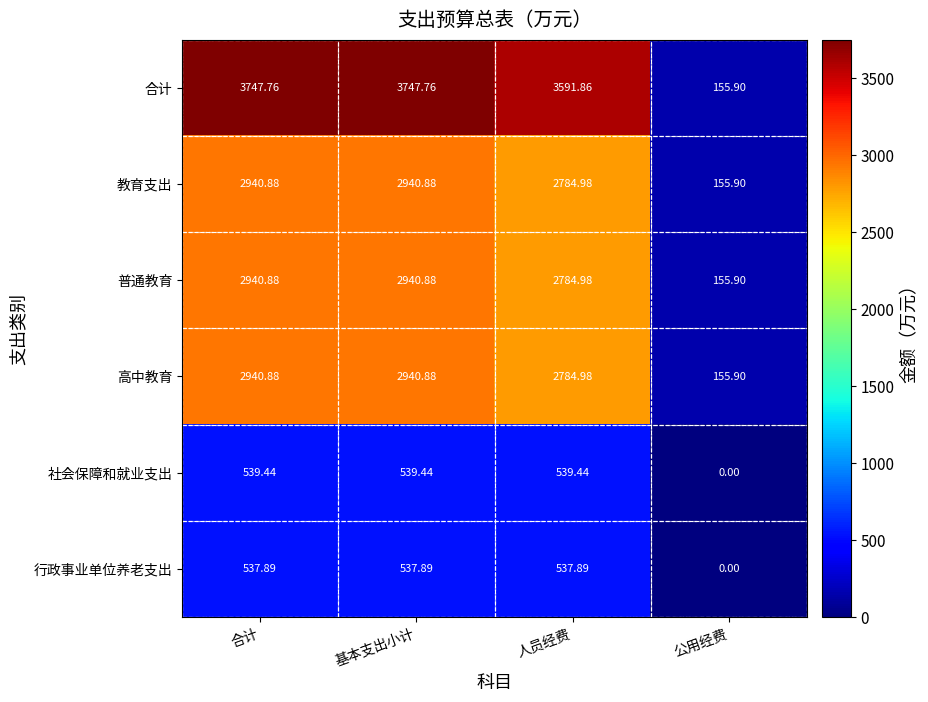

Which series has the largest total across all categories?

合计